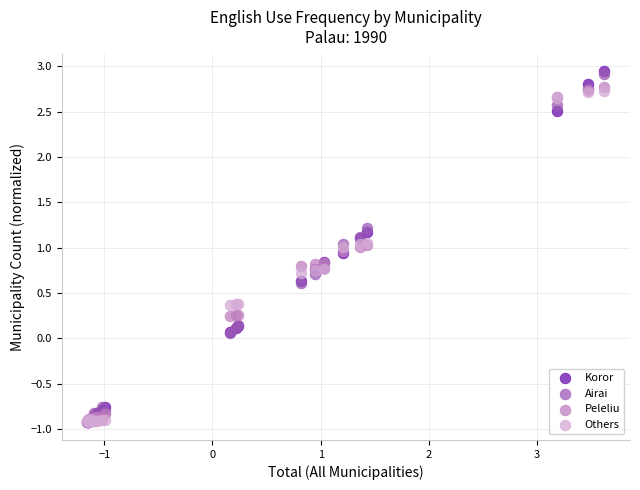

What are all the series names shown in the legend?

Koror, Airai, Peleliu, Others